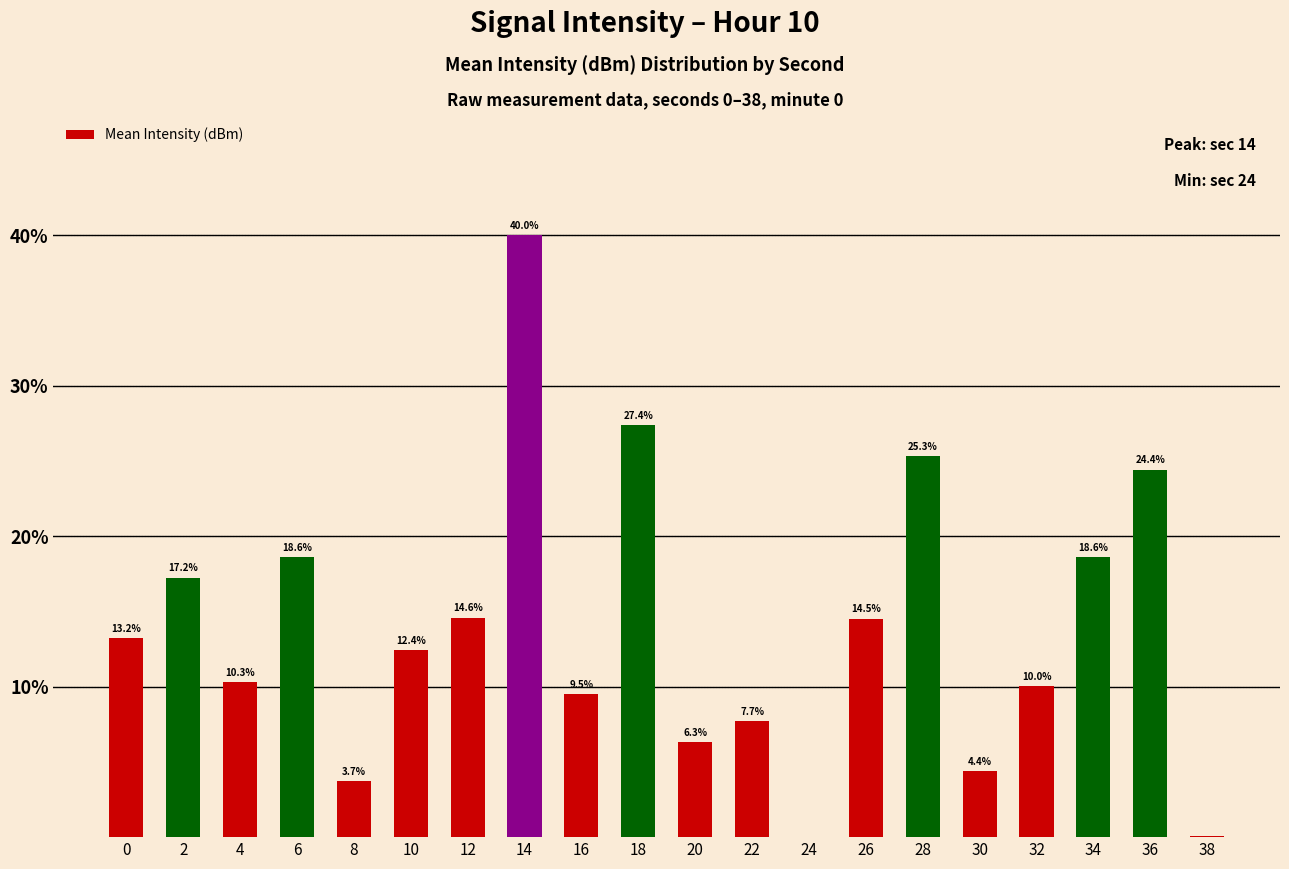

At which label is the value closest to 20?

34